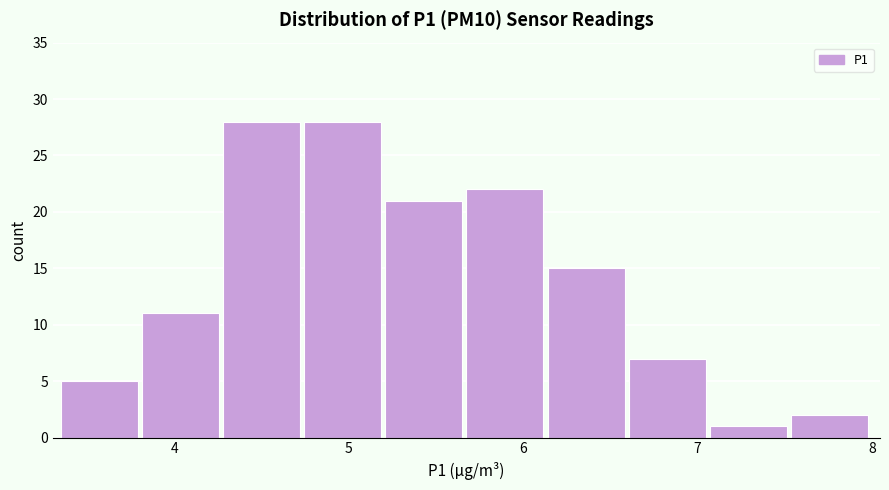

How tall is the bar that spans 5.2 to 5.7 on the x-axis? Neither the bar edges nor the heights are printed on the chart, so give them approximately, as read against the axes.

21